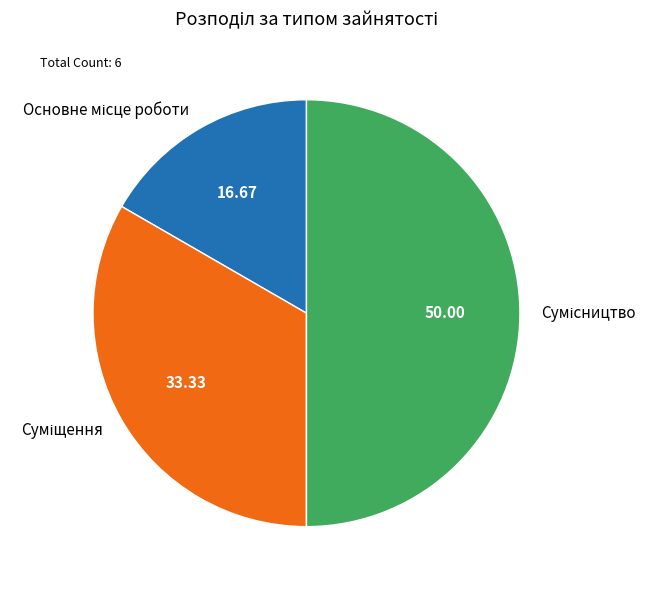

How many slices are in this pie chart?

3